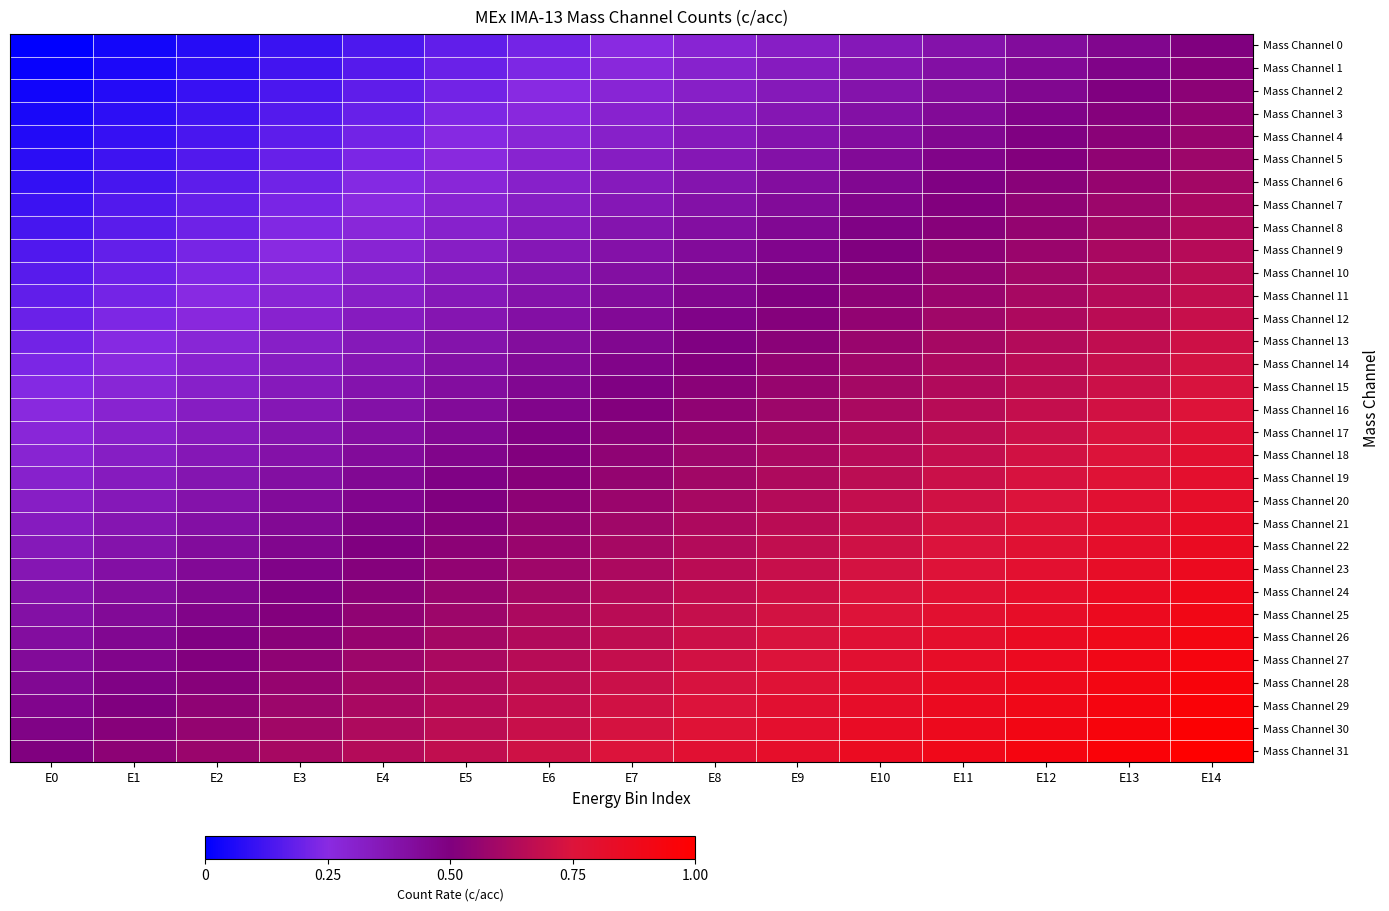

Rank the series by their maximum value, from lowest to highest.

Mass Channel 0, Mass Channel 1, Mass Channel 2, Mass Channel 3, Mass Channel 4, Mass Channel 5, Mass Channel 6, Mass Channel 7, Mass Channel 8, Mass Channel 9, Mass Channel 10, Mass Channel 11, Mass Channel 12, Mass Channel 13, Mass Channel 14, Mass Channel 15, Mass Channel 16, Mass Channel 17, Mass Channel 18, Mass Channel 19, Mass Channel 20, Mass Channel 21, Mass Channel 22, Mass Channel 23, Mass Channel 24, Mass Channel 25, Mass Channel 26, Mass Channel 27, Mass Channel 28, Mass Channel 29, Mass Channel 30, Mass Channel 31